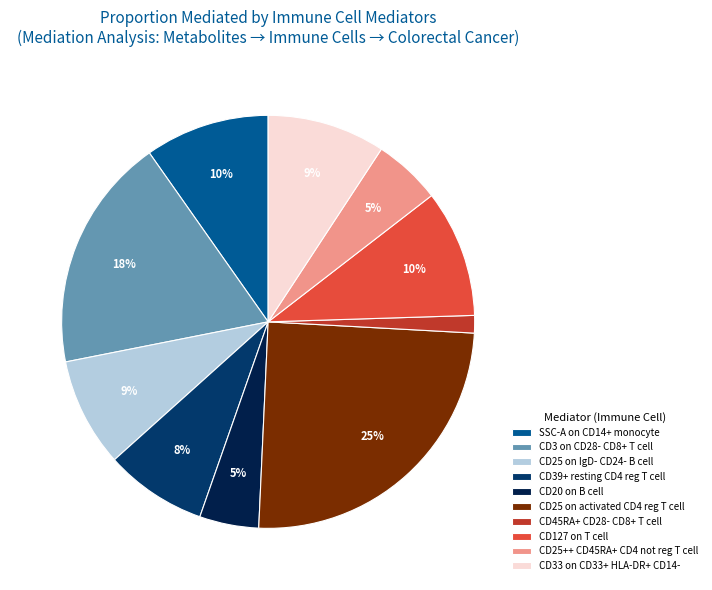

To the nearest percent, what percentage of the pie is SSC-A on CD14+ monocyte?

10%